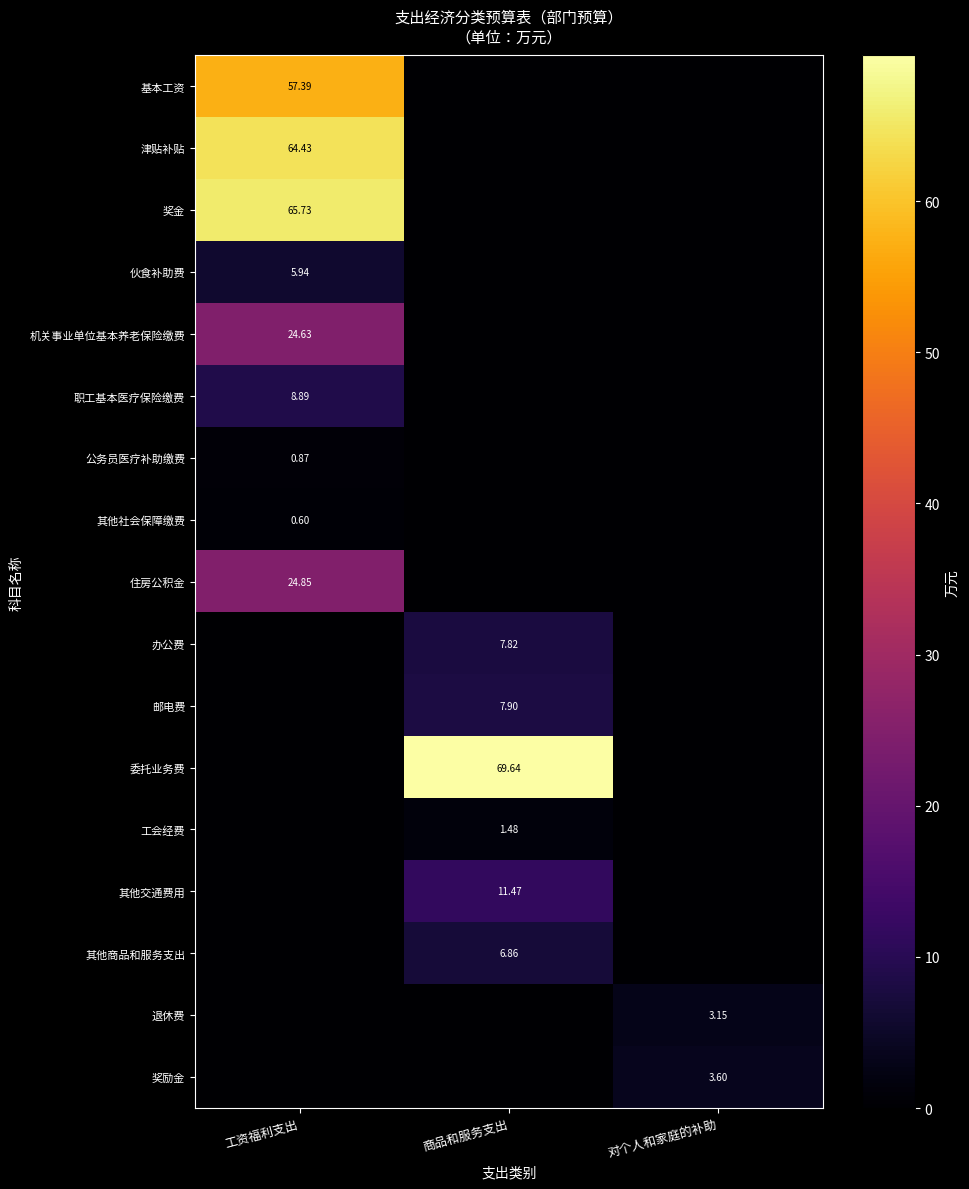

Which has a higher value, 工资福利支出 or 对个人和家庭的补助?

工资福利支出